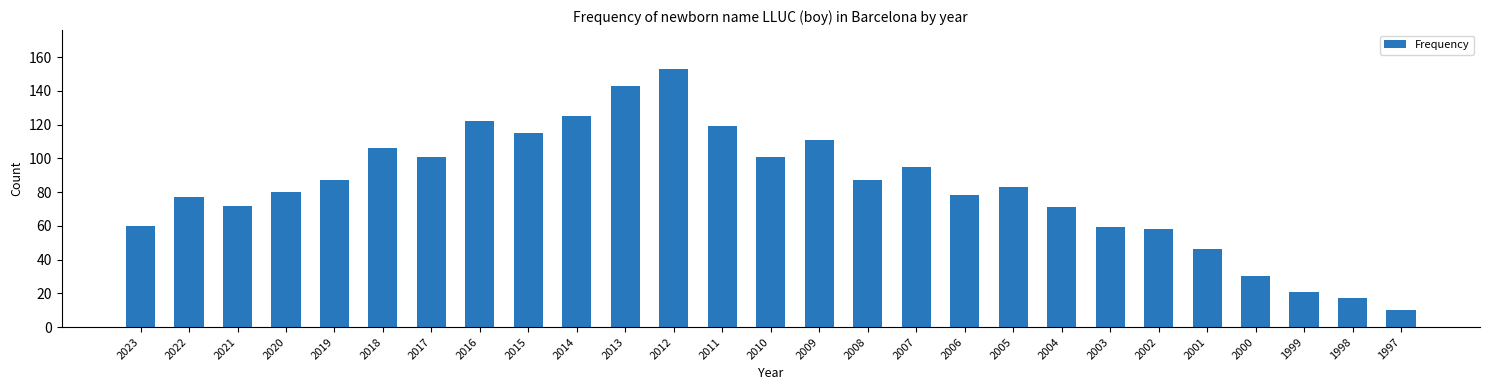

At which label does the data first exceed 83?

2019